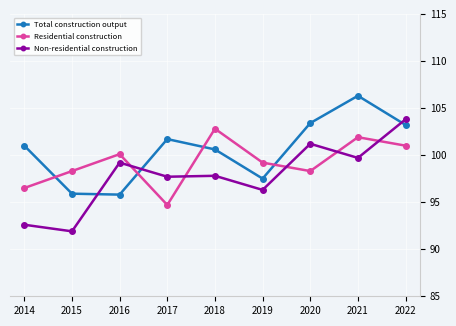

Which series has the widest spread of values?

Non-residential construction